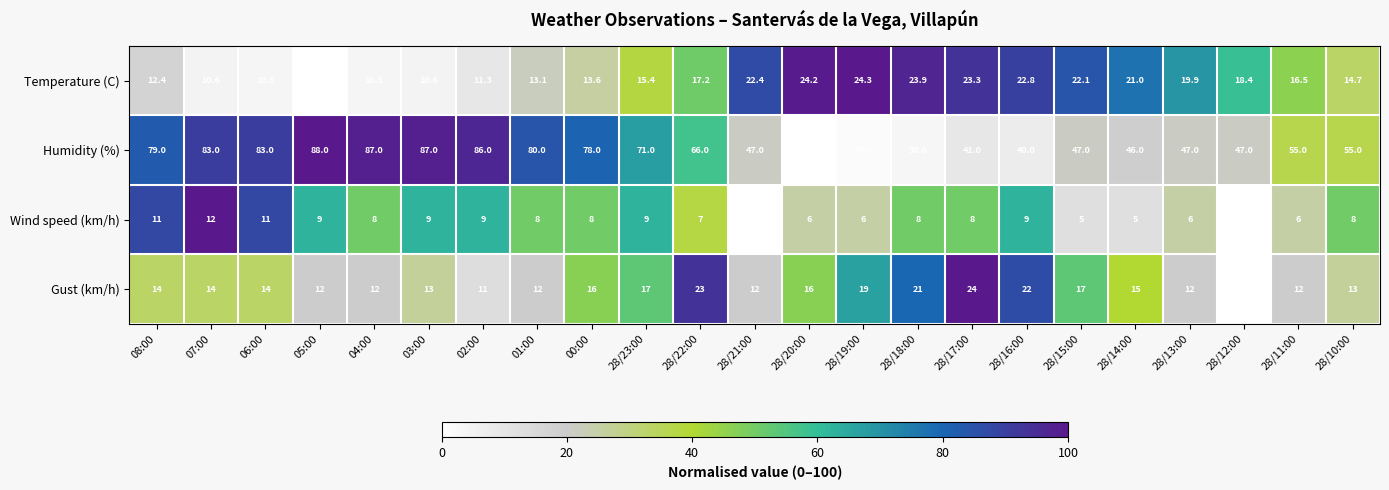

What is the maximum value shown in the chart?

88.0